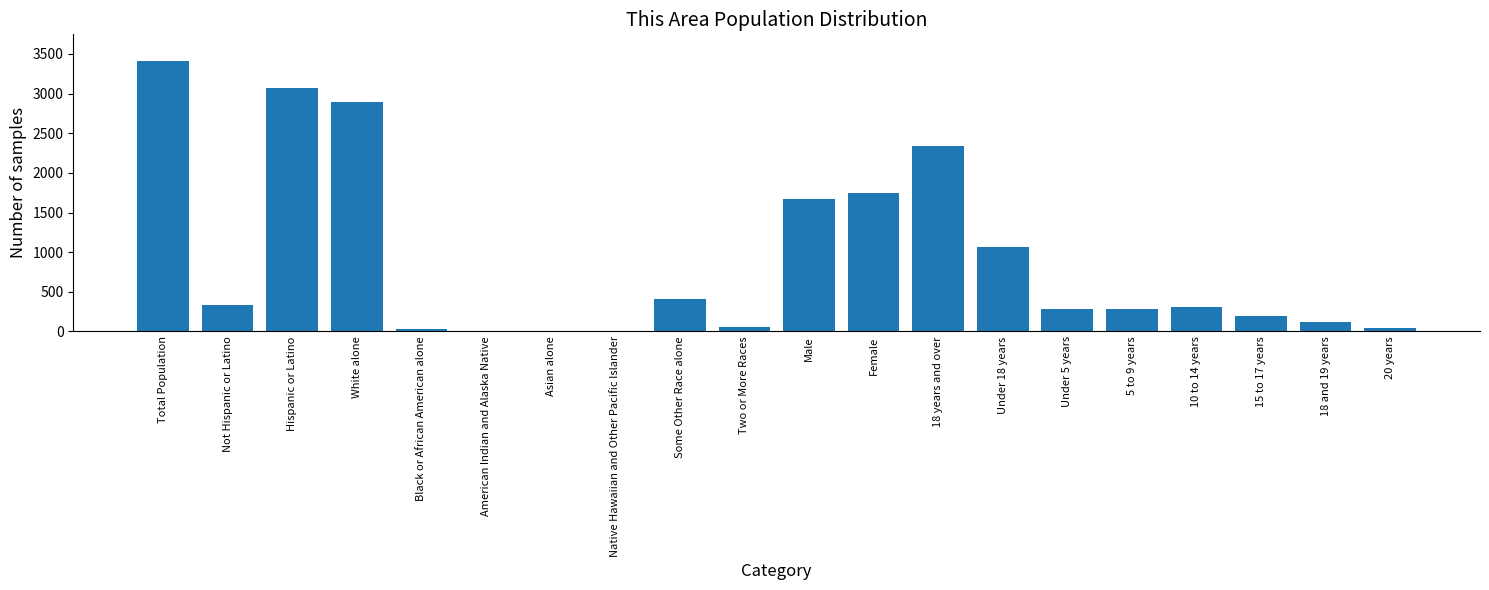

The chart shows a value of 4025 at White alone. True or false?

False